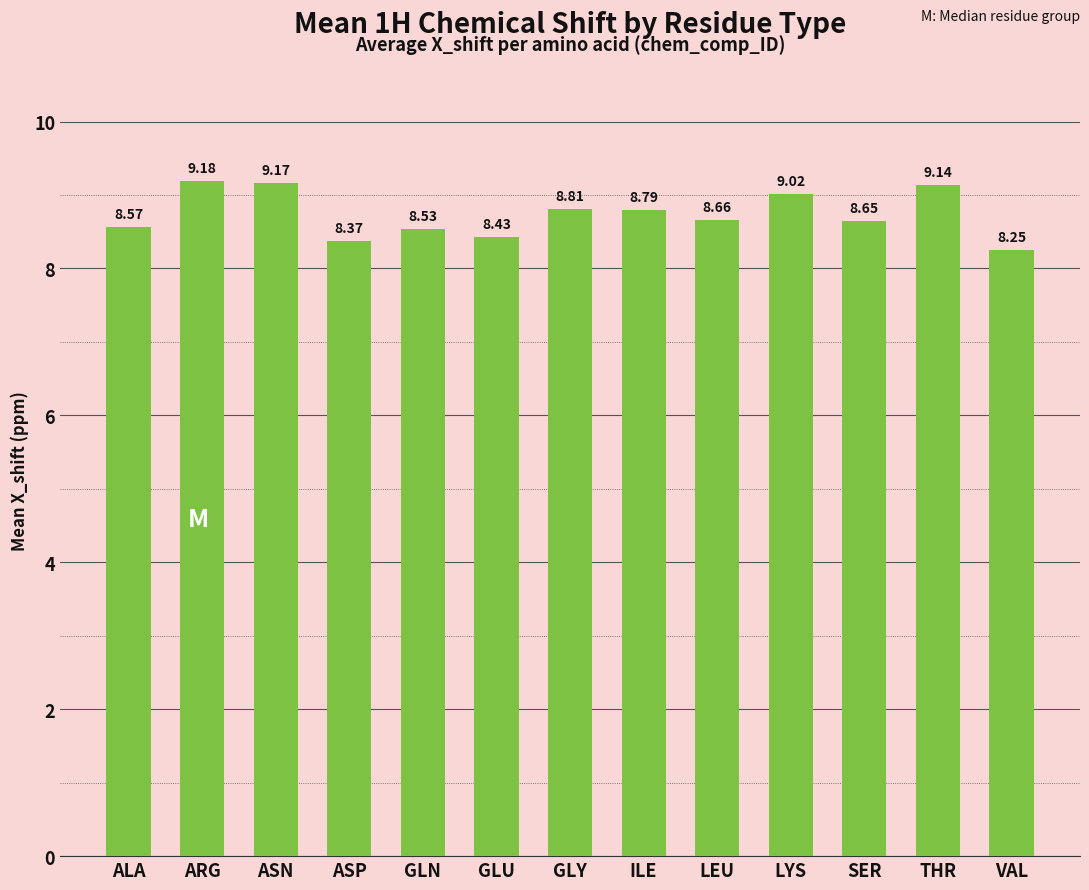

What is the sum of the values at GLU and THR?

17.6